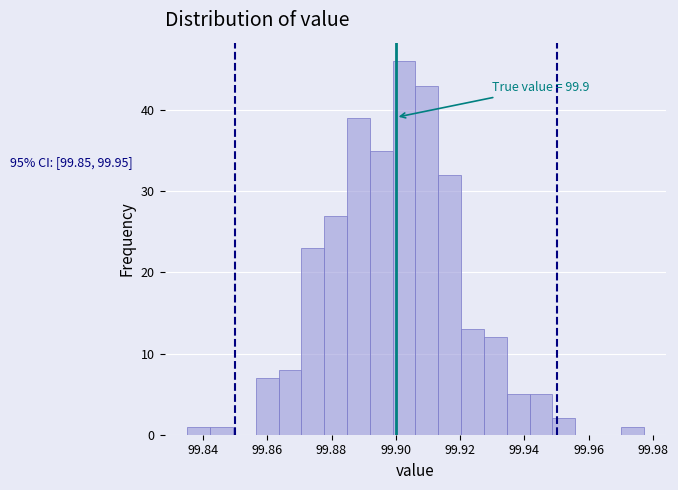

Around what value on the x-axis is the tallest bar? Give the approximate position of its centre, as read against the axis.

99.902